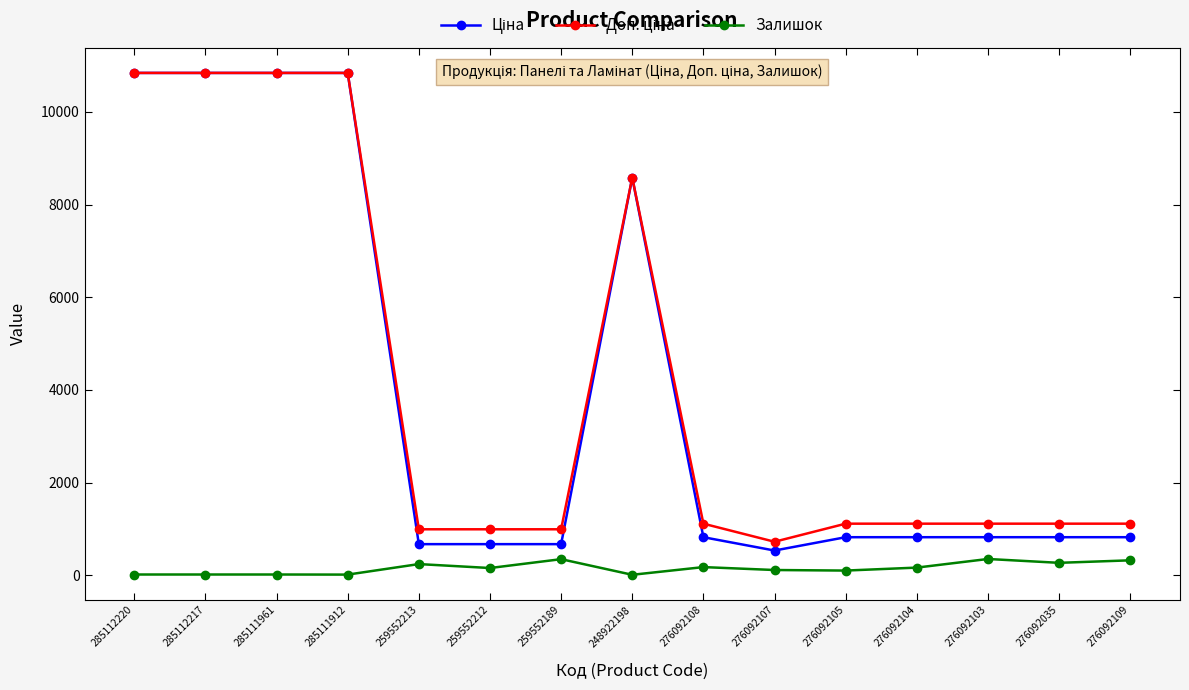

True or false: Залишок has more than 0 interior local peaks.

True